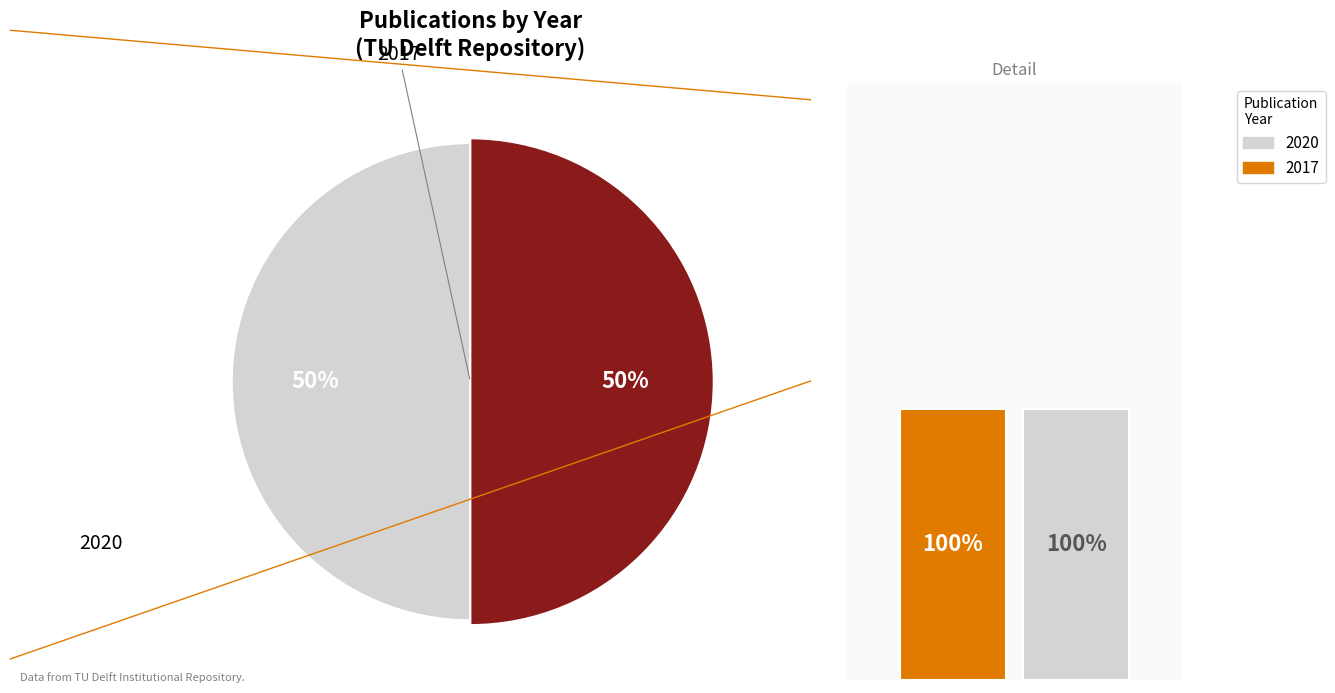

To the nearest percent, what is the average slice percentage?

50%